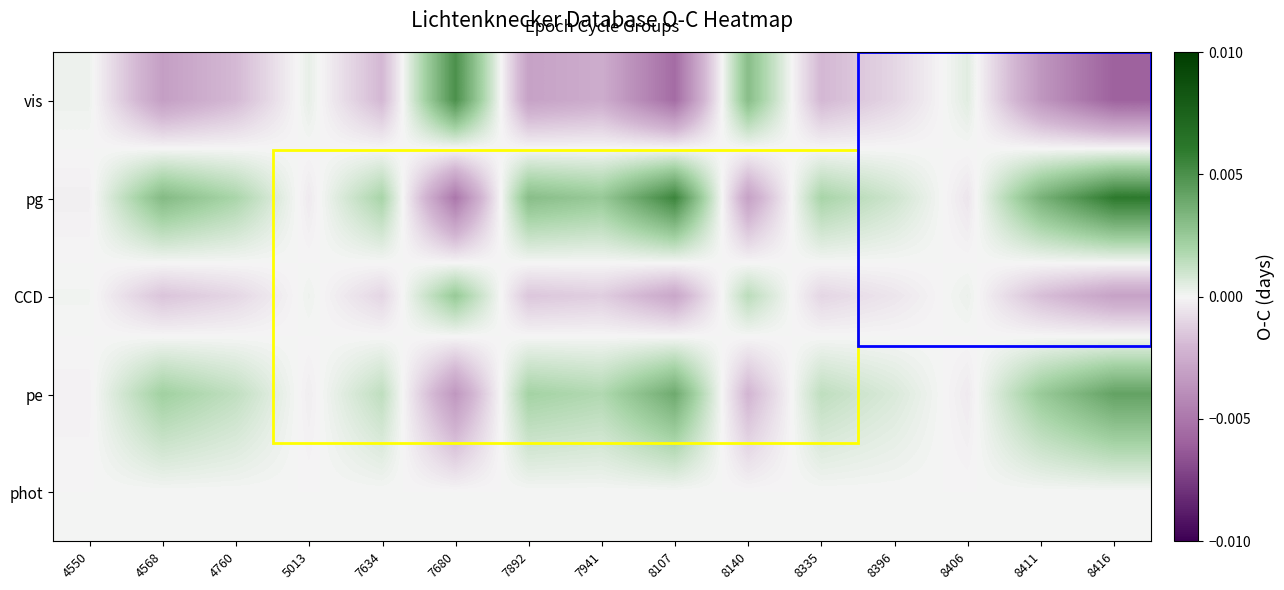

Reading left to right, transcribe all the data shown in this chart.

vis: 4550=0.0	4568=-0.0	4760=-0.0	5013=0.0	7634=-0.0	7680=0.0	7892=-0.0	7941=-0.0	8107=-0.0	8140=0.0	8335=-0.0	8396=-0.0	8406=0.0	8411=-0.0	8416=-0.0
pg: 4550=-0.0	4568=0.0	4760=0.0	5013=-0.0	7634=0.0	7680=-0.0	7892=0.0	7941=0.0	8107=0.0	8140=-0.0	8335=0.0	8396=0.0	8406=-0.0	8411=0.0	8416=0.0
CCD: 4550=0.0	4568=-0.0	4760=-0.0	5013=0.0	7634=-0.0	7680=0.0	7892=-0.0	7941=-0.0	8107=-0.0	8140=0.0	8335=-0.0	8396=-0.0	8406=0.0	8411=-0.0	8416=-0.0
pe: 4550=-0.0	4568=0.0	4760=0.0	5013=-0.0	7634=0.0	7680=-0.0	7892=0.0	7941=0.0	8107=0.0	8140=-0.0	8335=0.0	8396=0.0	8406=-0.0	8411=0.0	8416=0.0
phot: 4550=0.0	4568=0.0	4760=0.0	5013=0.0	7634=0.0	7680=0.0	7892=0.0	7941=0.0	8107=0.0	8140=0.0	8335=0.0	8396=0.0	8406=0.0	8411=0.0	8416=0.0